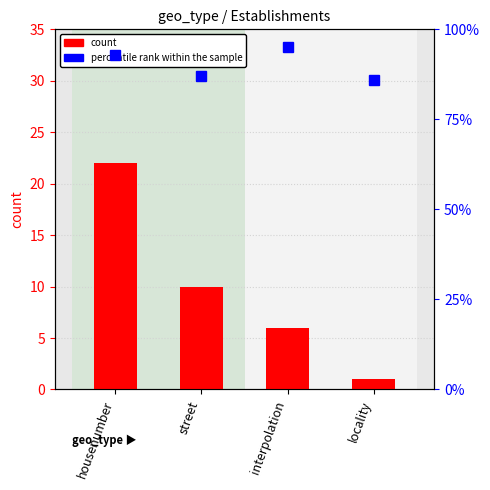

Which series changed the most between street and locality?

count